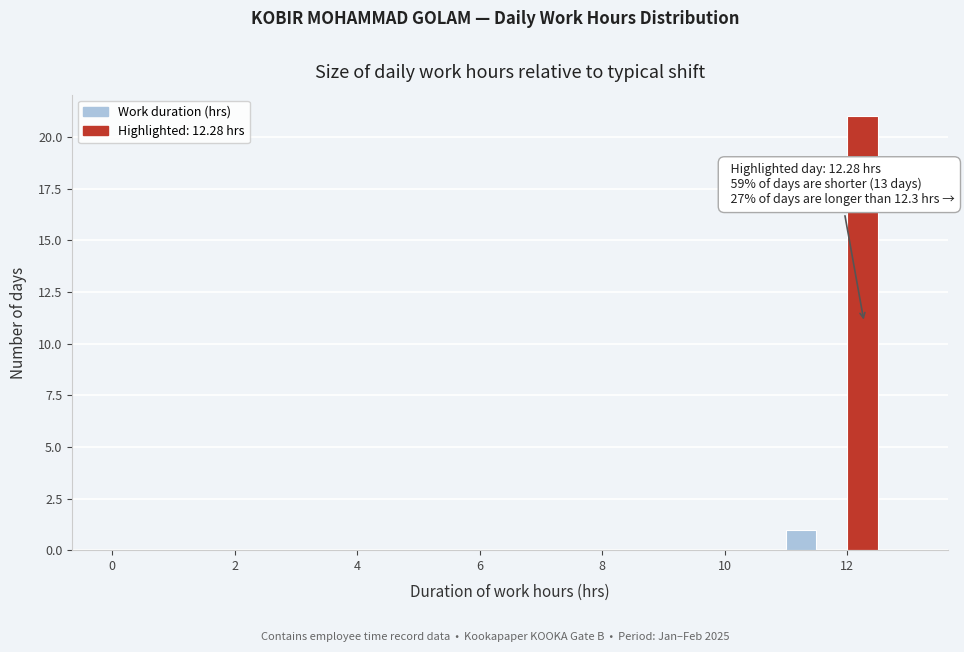

Around what value on the x-axis is the tallest bar? Give the approximate position of its centre, as read against the axis.

12.2